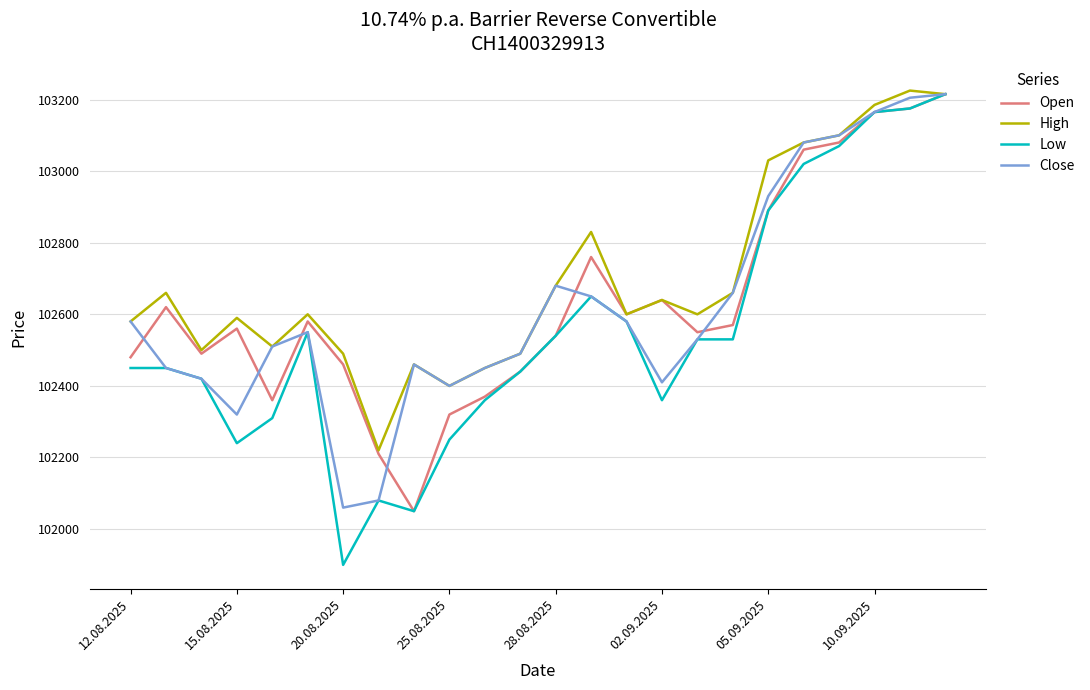

Which series has the widest spread of values?

Low